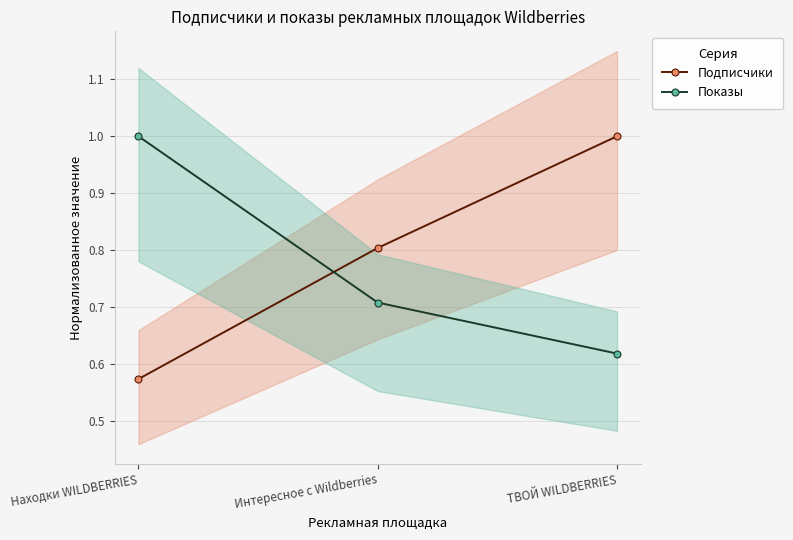

Between Находки WILDBERRIES and Интересное с Wildberries, which series saw the biggest shift?

Показы